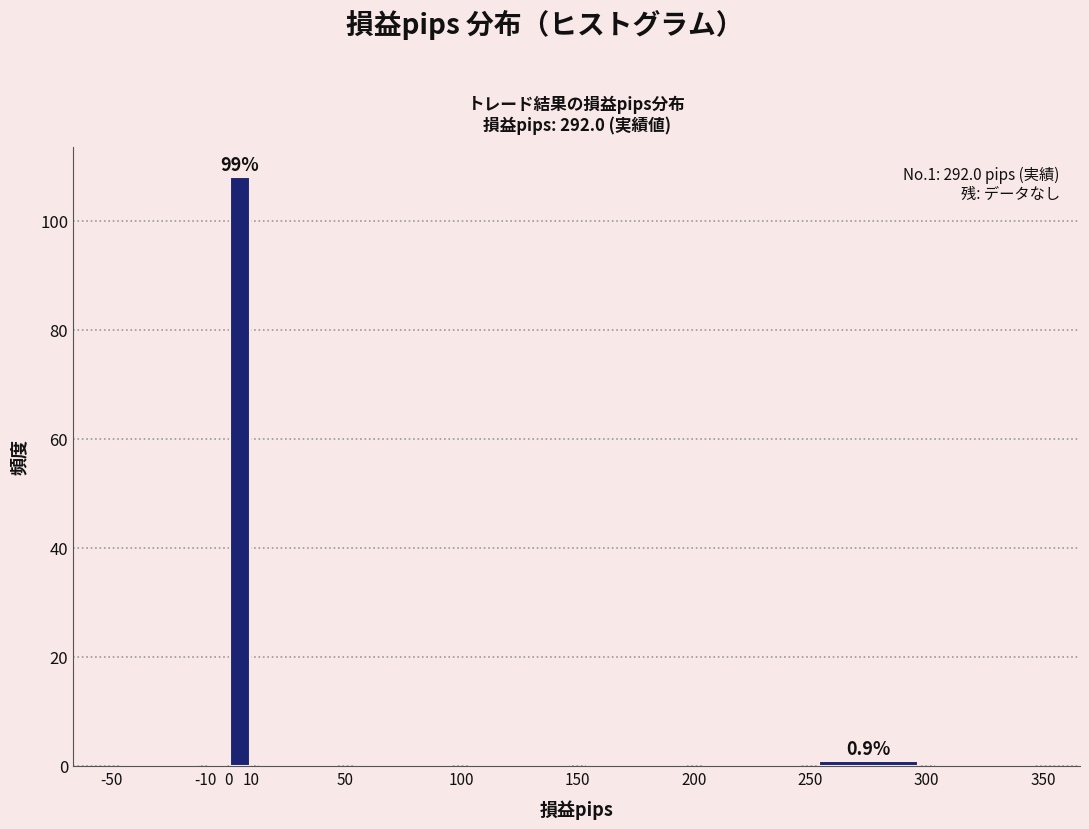

Over which range of the x-axis is the bar tallest?

0 to 10